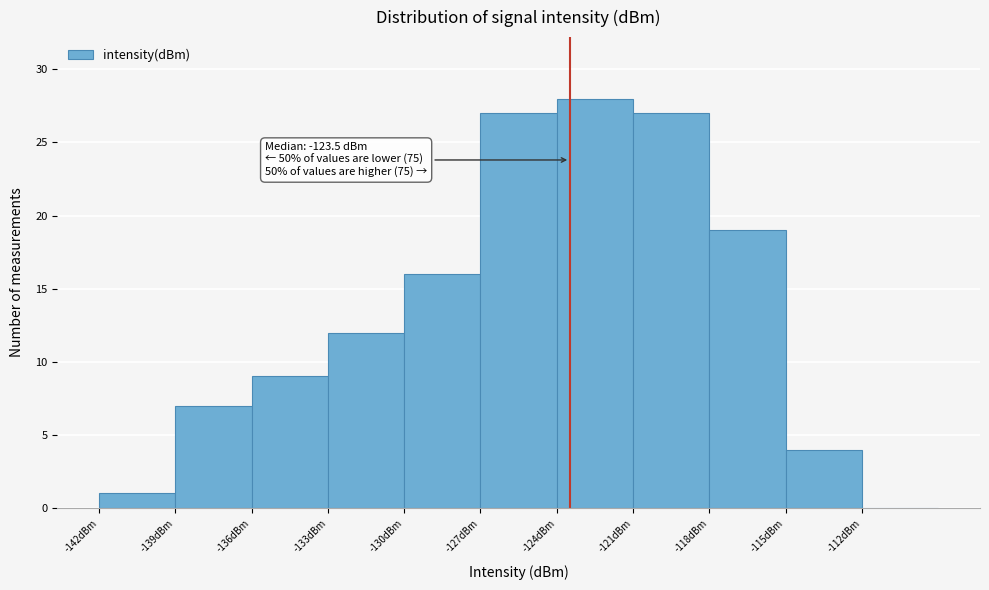

Over which range of the x-axis is the bar tallest?

-124 to -121